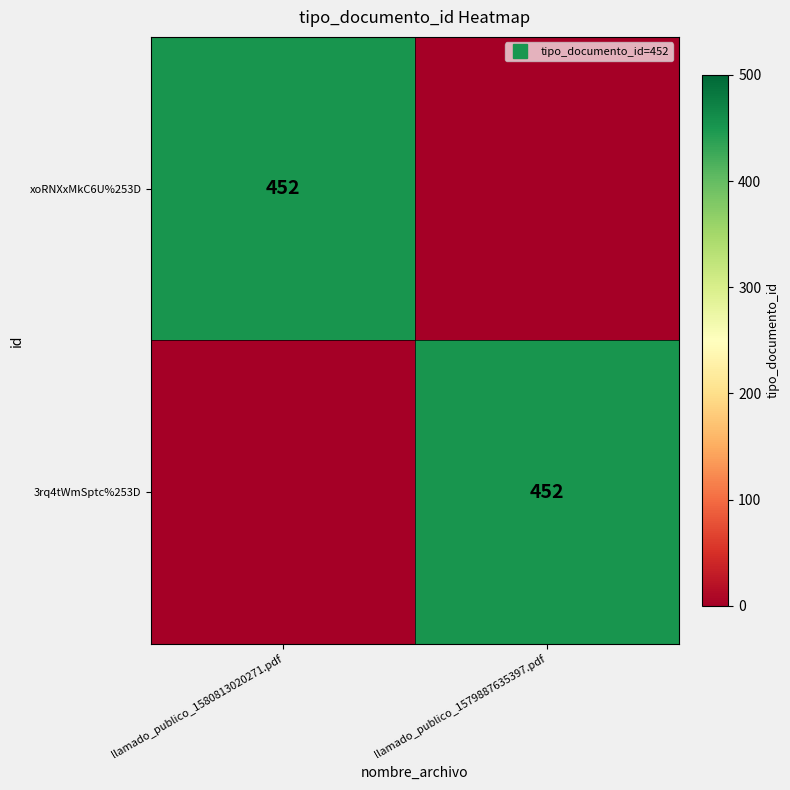

Is the value of xoRNXxMkC6U%253D at llamado_publico_1579887635397.pdf greater than the value of 3rq4tWmSptc%253D at llamado_publico_1579887635397.pdf?

No